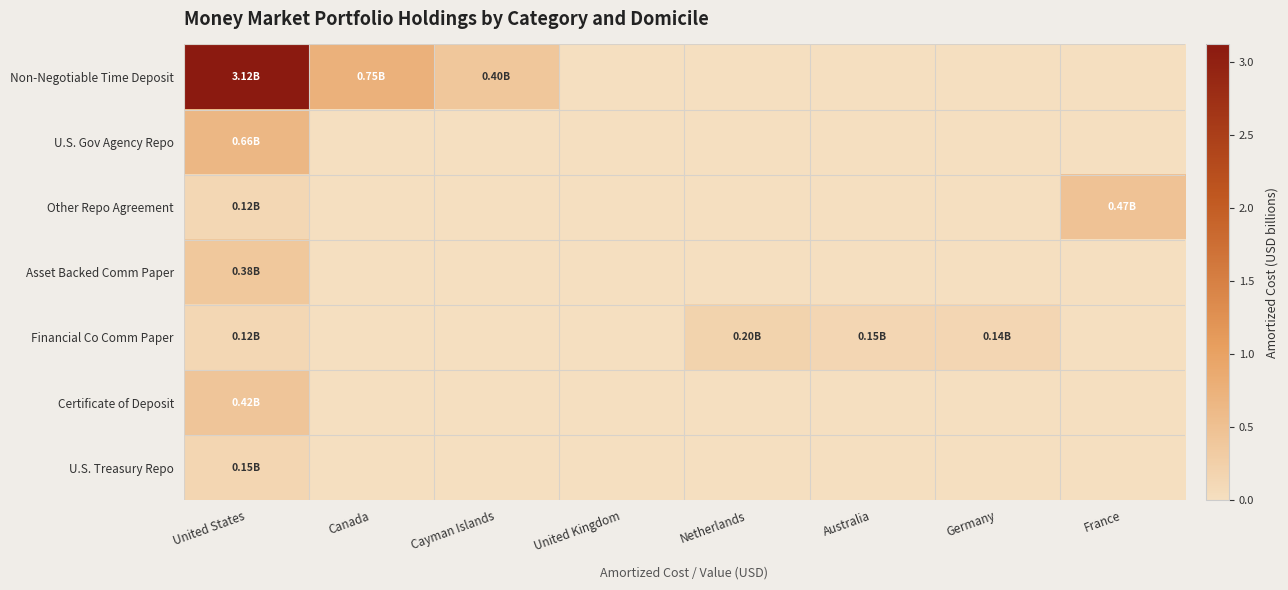

Reading left to right, what are all the values shown in this chart?

Non-Negotiable Time Deposit: United States=3.1	Canada=0.8	Cayman Islands=0.4	United Kingdom=0.0	Netherlands=0.0	Australia=0.0	Germany=0.0	France=0.0
U.S. Gov Agency Repo: United States=0.7	Canada=0.0	Cayman Islands=0.0	United Kingdom=0.0	Netherlands=0.0	Australia=0.0	Germany=0.0	France=0.0
Other Repo Agreement: United States=0.1	Canada=0.0	Cayman Islands=0.0	United Kingdom=0.0	Netherlands=0.0	Australia=0.0	Germany=0.0	France=0.5
Asset Backed Comm Paper: United States=0.4	Canada=0.0	Cayman Islands=0.0	United Kingdom=0.0	Netherlands=0.0	Australia=0.0	Germany=0.0	France=0.0
Financial Co Comm Paper: United States=0.1	Canada=0.0	Cayman Islands=0.0	United Kingdom=0.0	Netherlands=0.2	Australia=0.1	Germany=0.1	France=0.0
Certificate of Deposit: United States=0.4	Canada=0.0	Cayman Islands=0.0	United Kingdom=0.0	Netherlands=0.0	Australia=0.0	Germany=0.0	France=0.0
U.S. Treasury Repo: United States=0.1	Canada=0.0	Cayman Islands=0.0	United Kingdom=0.0	Netherlands=0.0	Australia=0.0	Germany=0.0	France=0.0